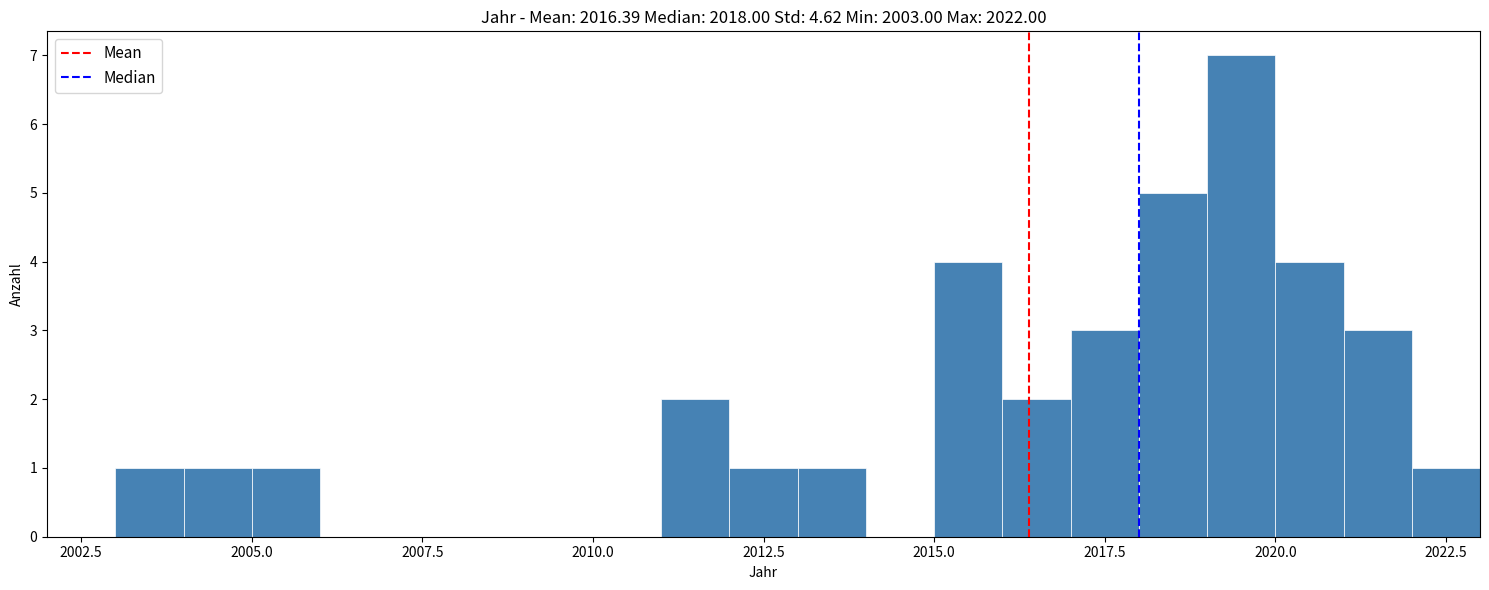

Around what value on the x-axis is the tallest bar? Give the approximate position of its centre, as read against the axis.

2019.5